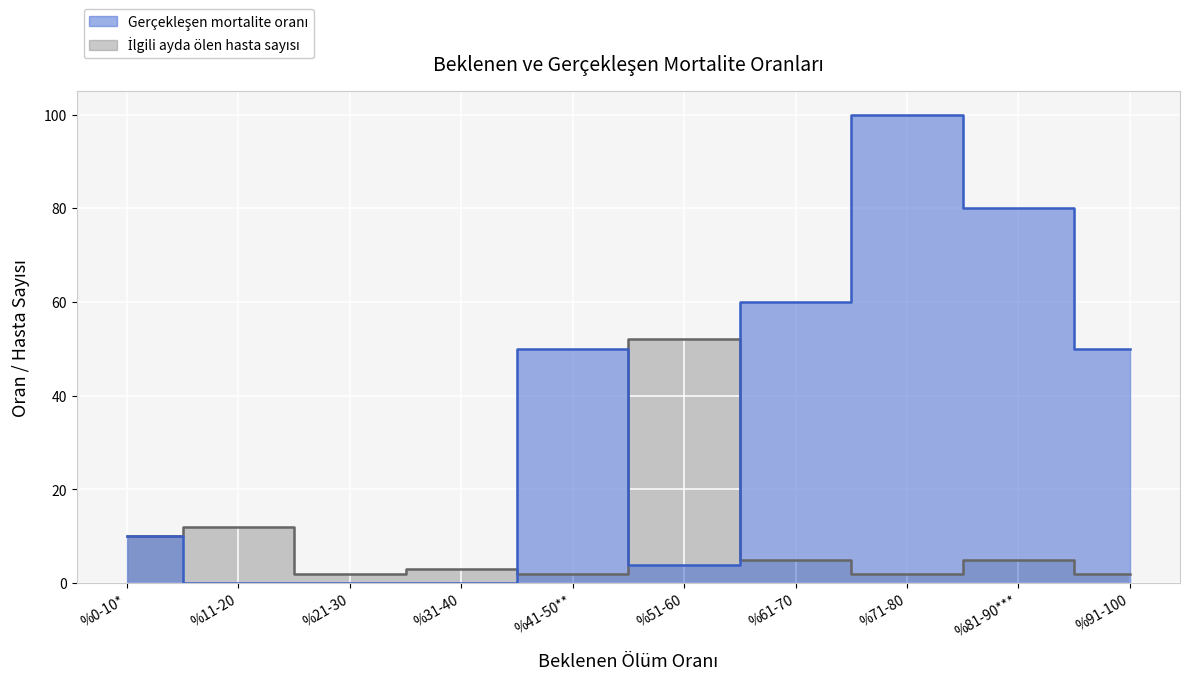

How many lines are shown in the chart?

2